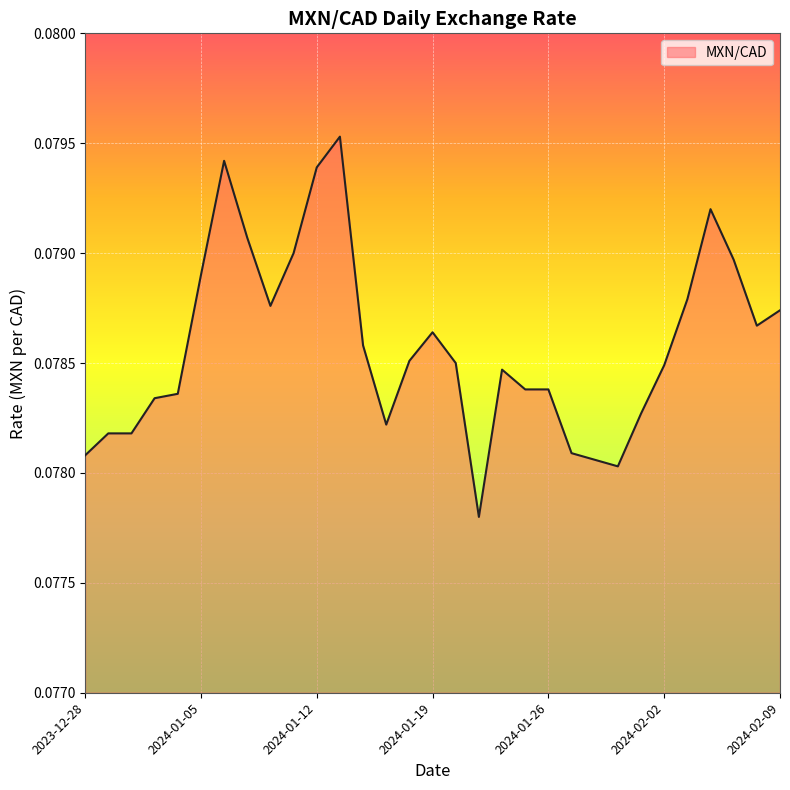

How many interior local peaks (higher than both neighbors) does the data have?

5